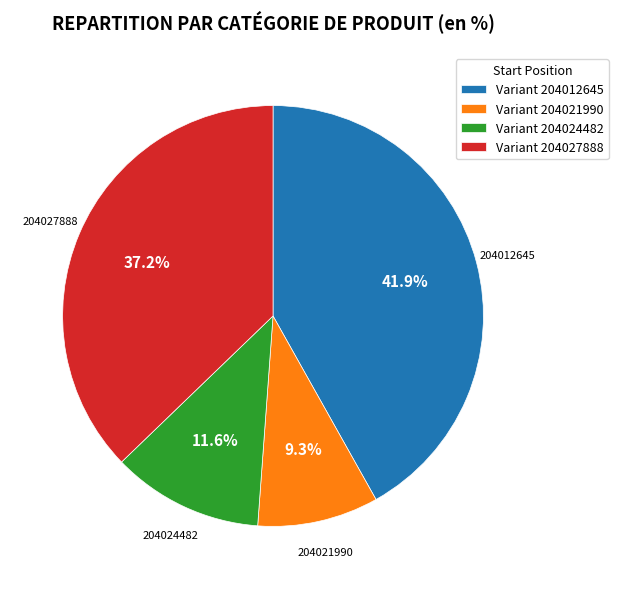

Does Variant 204021990 account for over 50% of the chart?

No